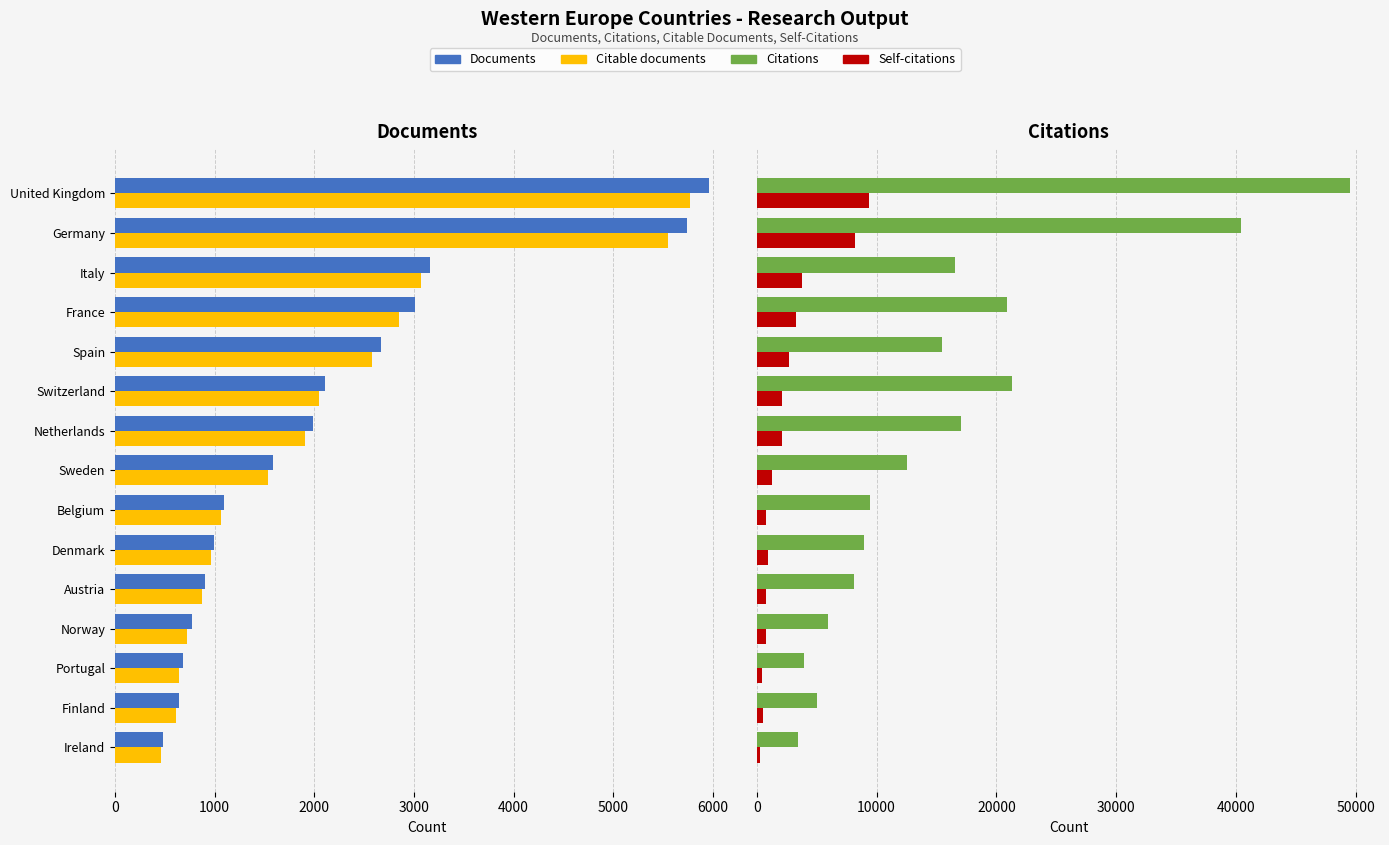

What is the value of the Citations bar at the 15th from the left?

49565